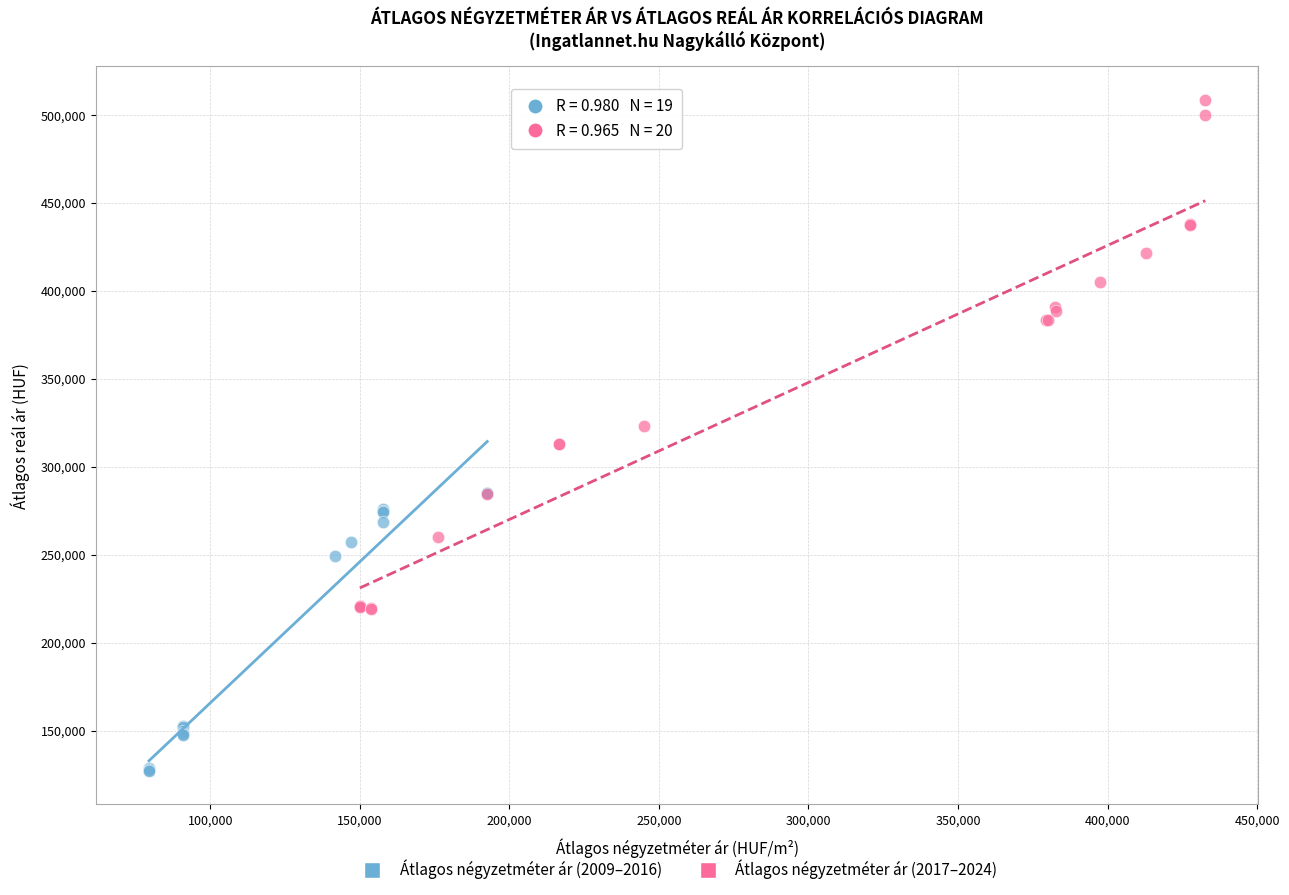

Which series contains the lowest Y value?

Átlagos négyzetméter ár (2009–2016)